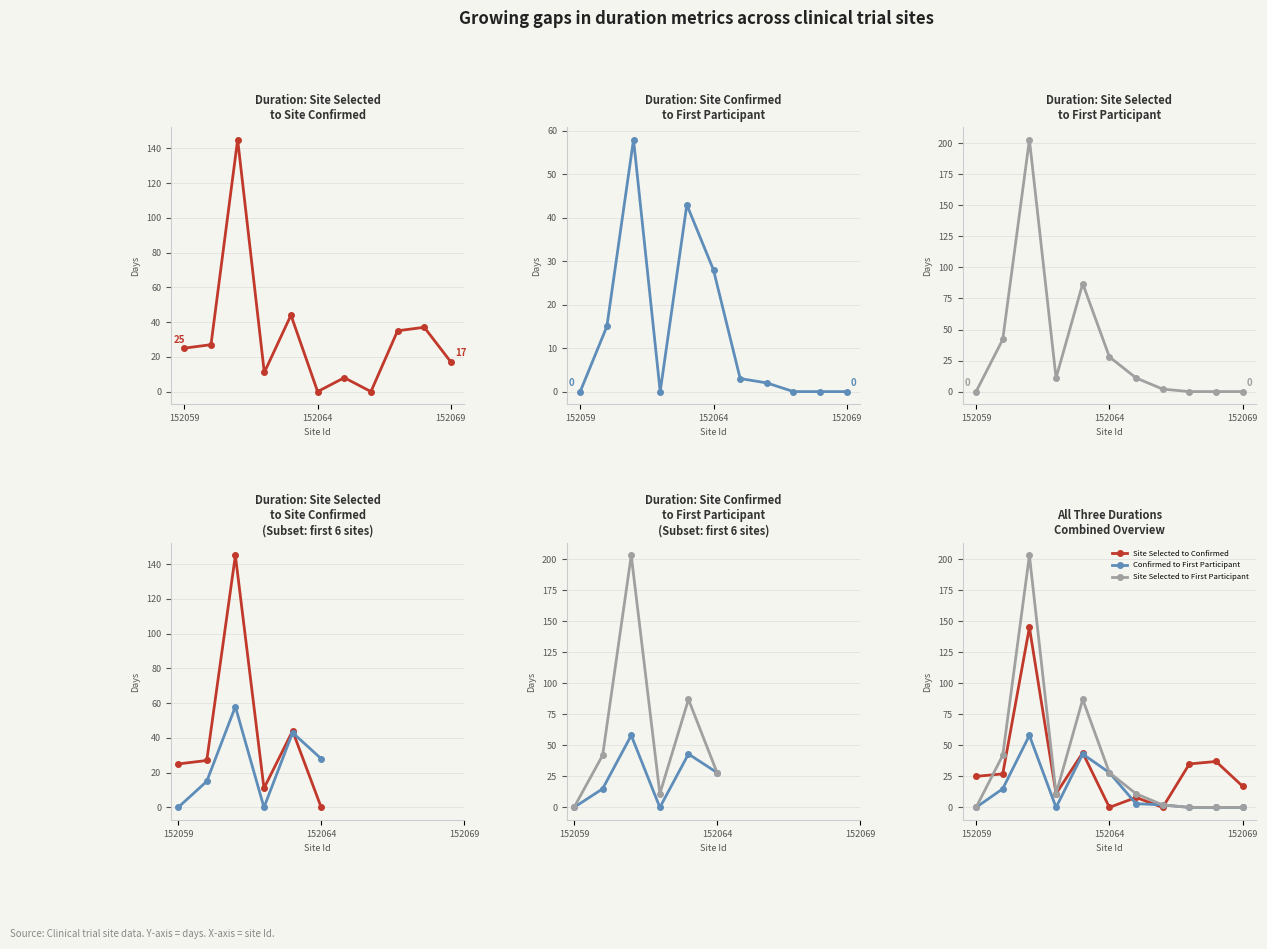

What is the maximum value for Duration Site Selected to First Participant?

203